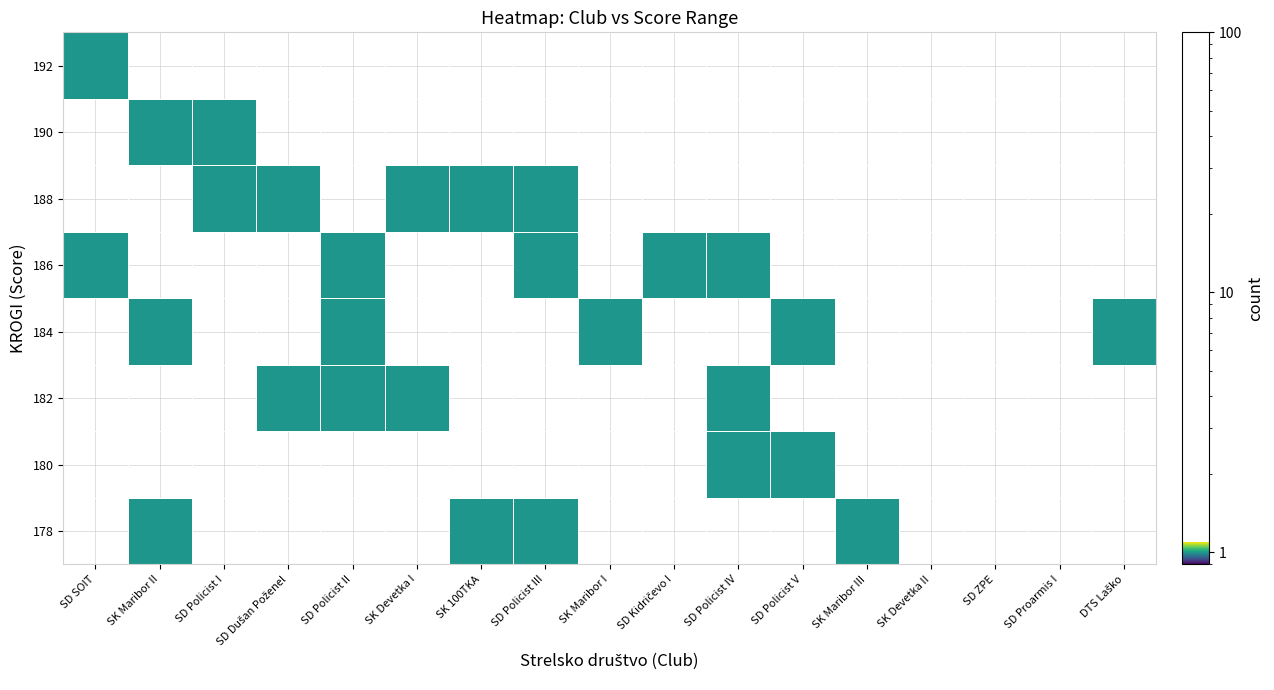

How many distinct data groups are displayed?

8